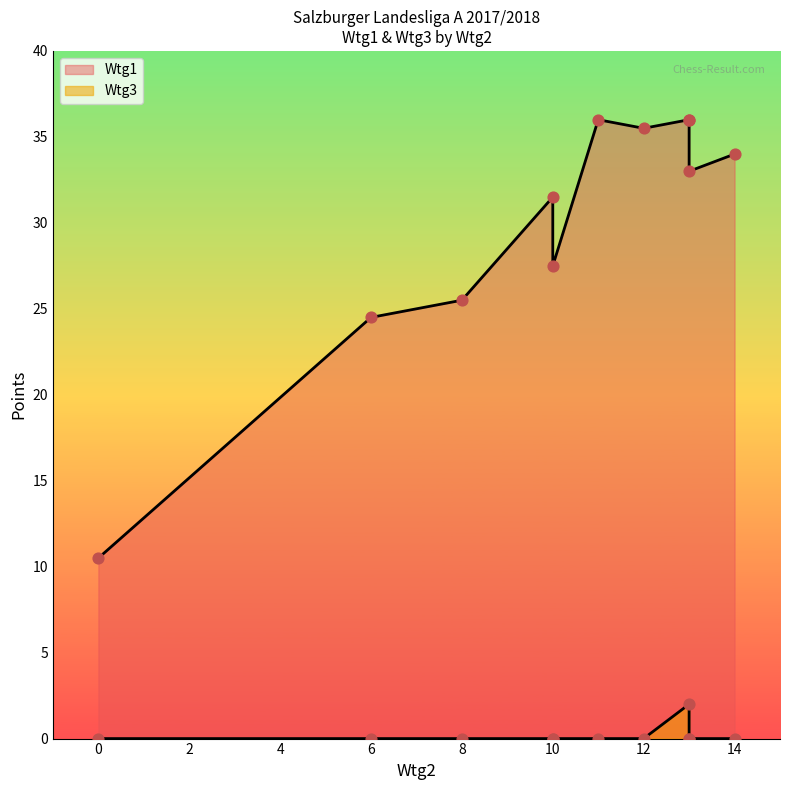

Which series contains the highest Y value?

Wtg1